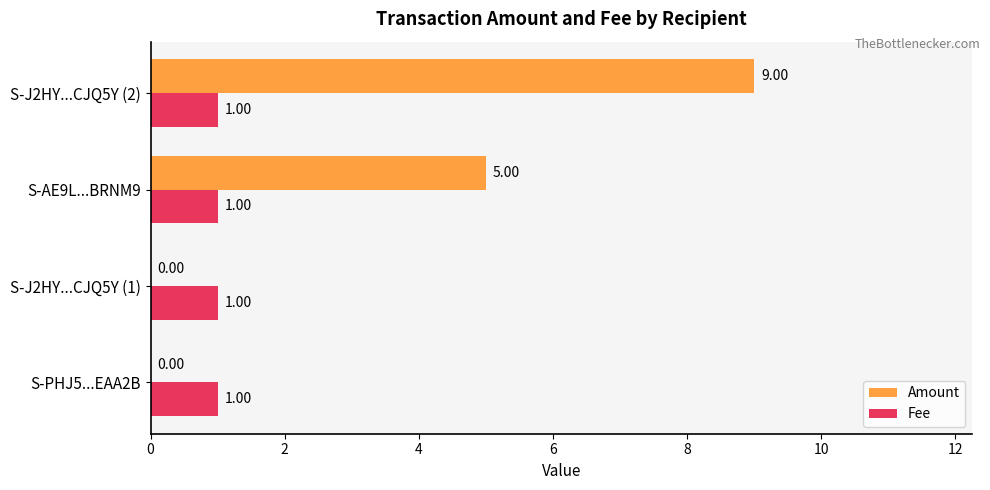

What is the sum of the Amount values at S-J2HY...CJQ5Y (1) and S-AE9L...BRNM9?

5